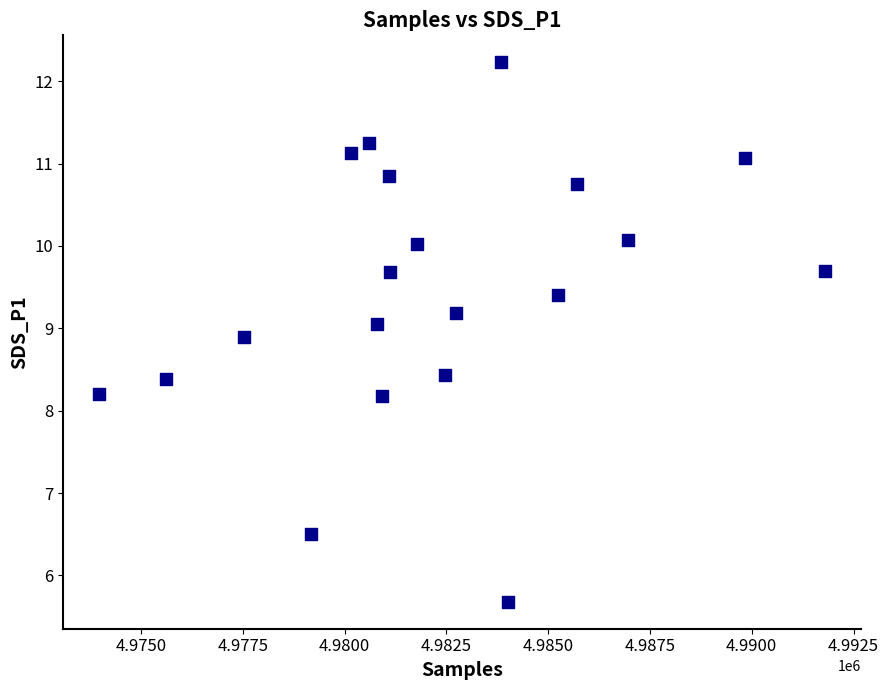

What is the range of X values (max minus min)?

17822.0